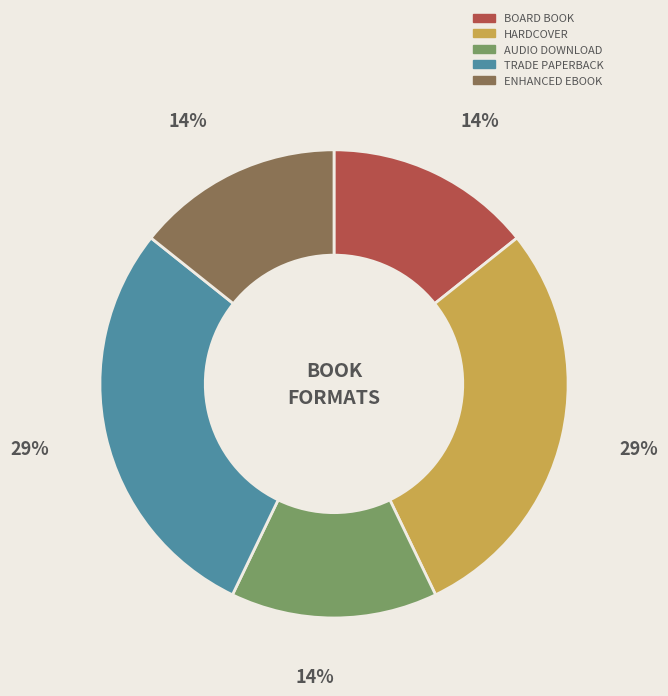

To the nearest percent, what is the average slice percentage?

20%